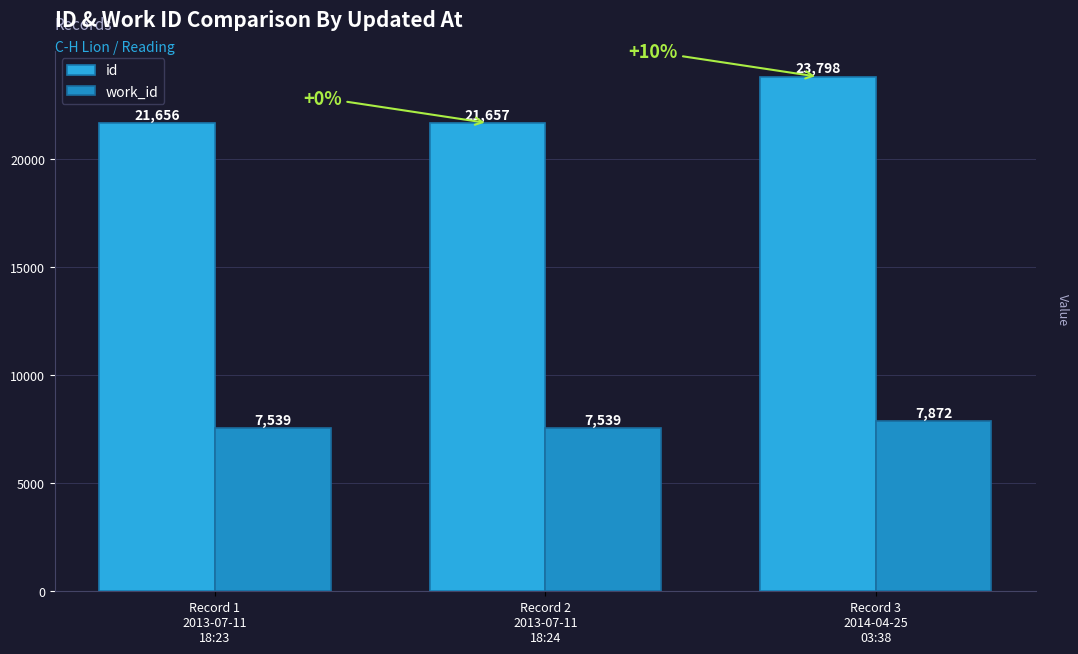

What is the sum of all id values?

67111